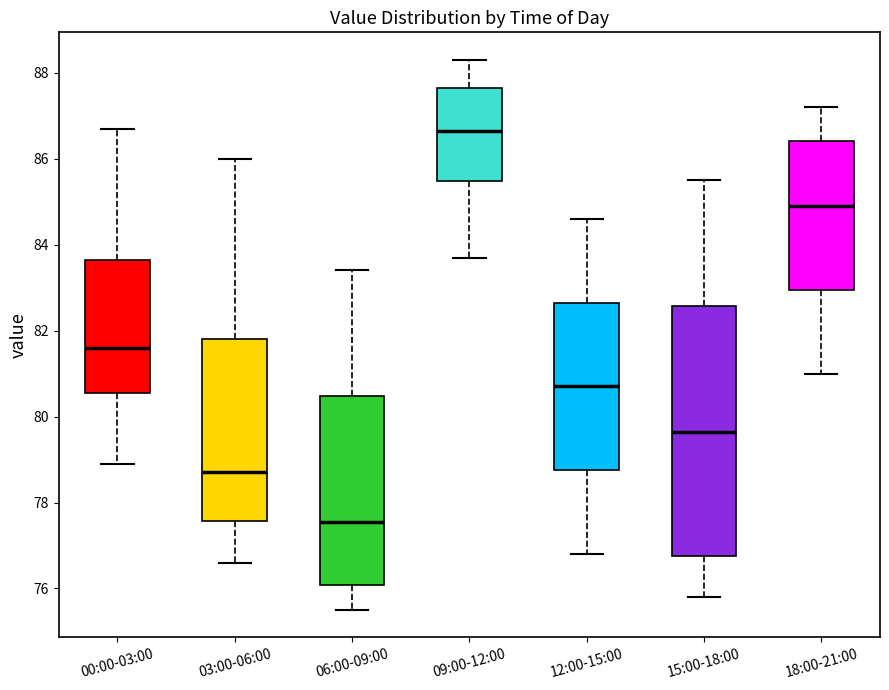

Which box has the highest median line?

09:00-12:00